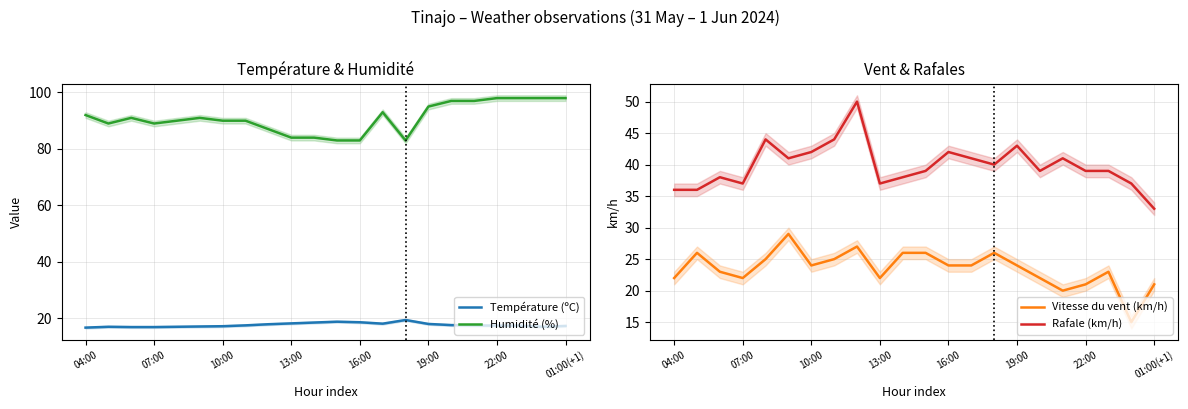

What is the minimum value for Température (ºC)?

16.7